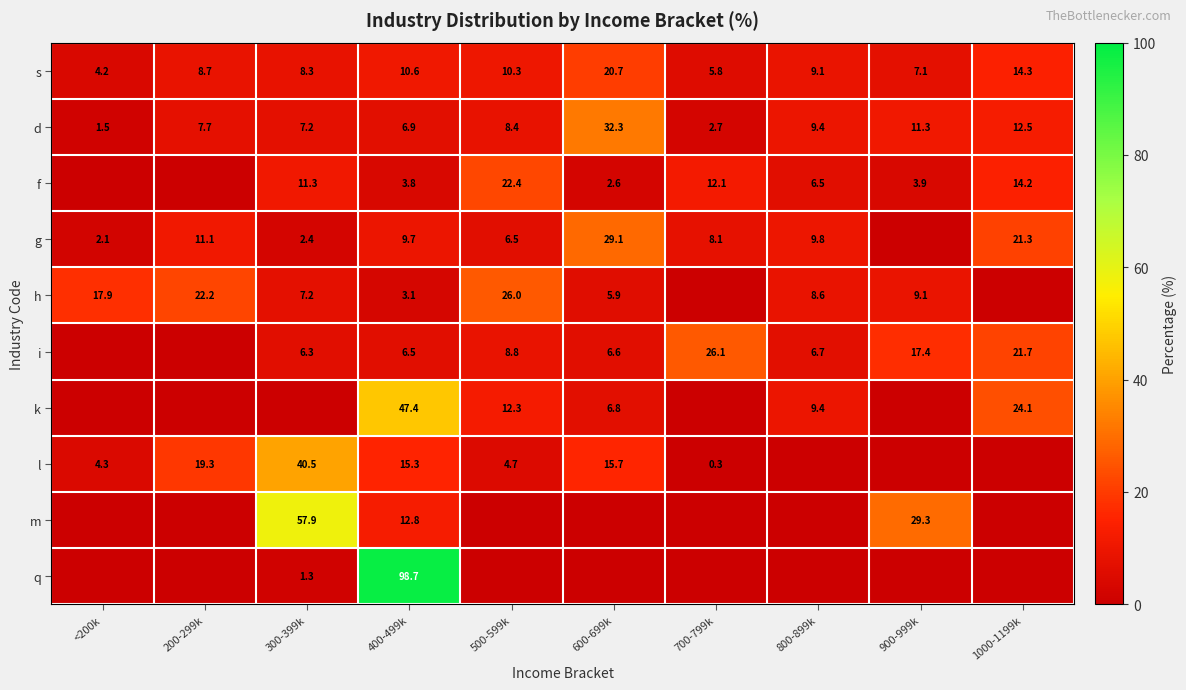

What is the sum of the d values at 600-699k and 300-399k?

39.5